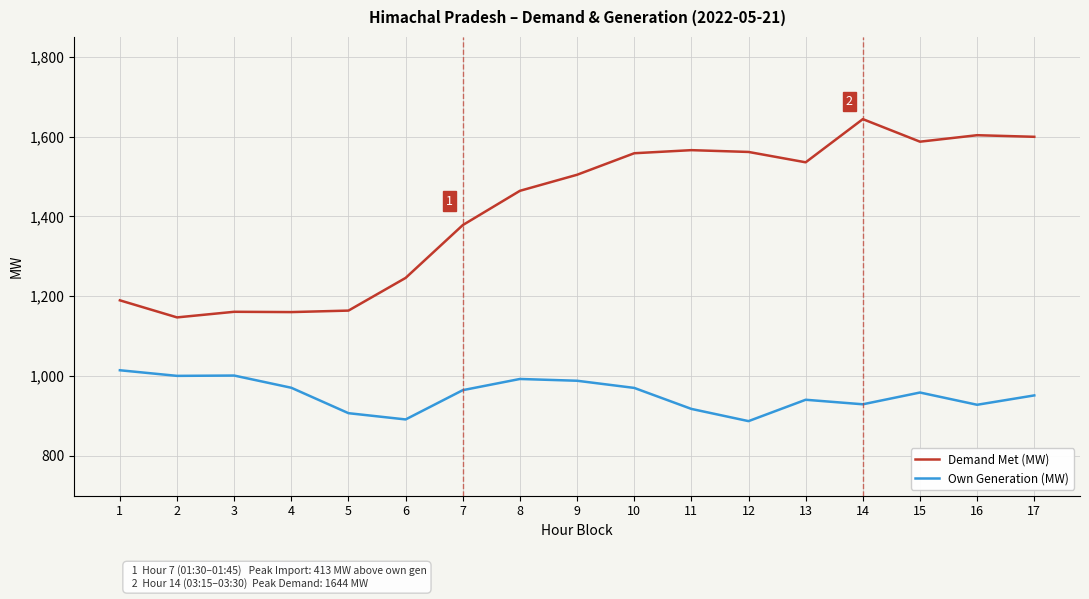

Does the chart have visible grid lines?

Yes